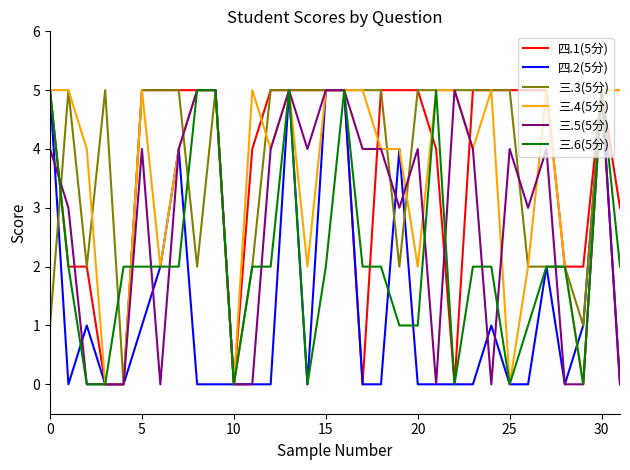

What is the difference between the maximum and second lowest values in the 三.3(5分) series?

5